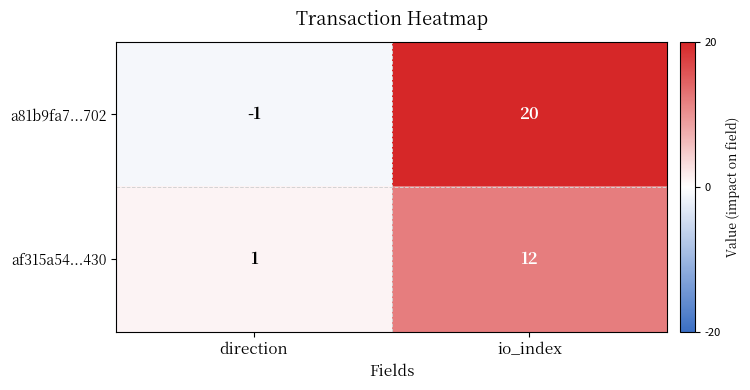

At which category is the sum across all series the highest?

io_index